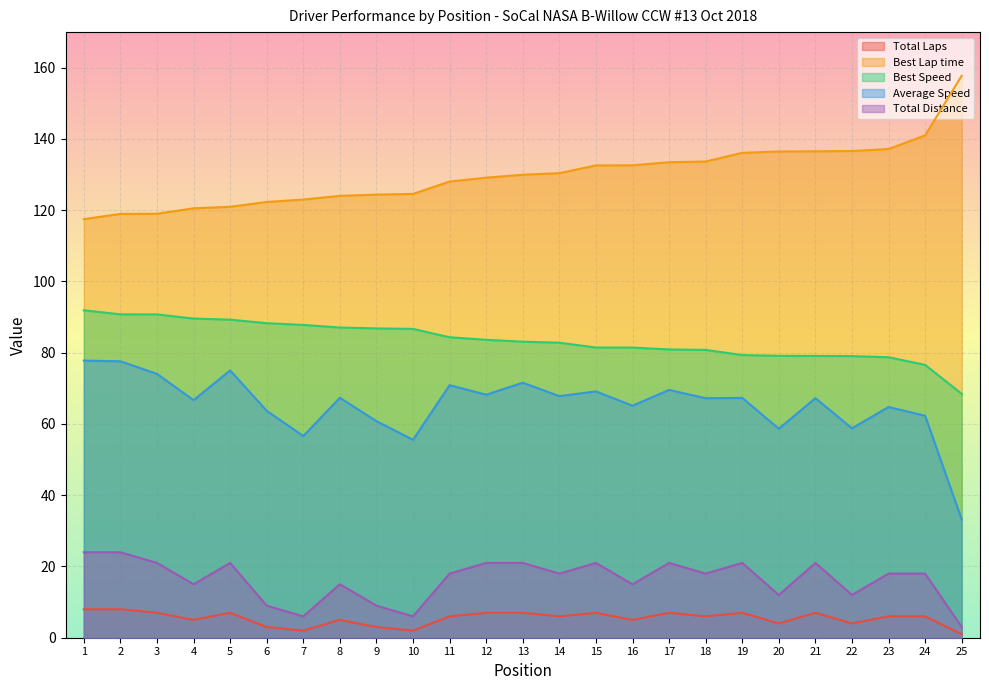

True or false: Total Laps and Total Distance cross at least once.

False